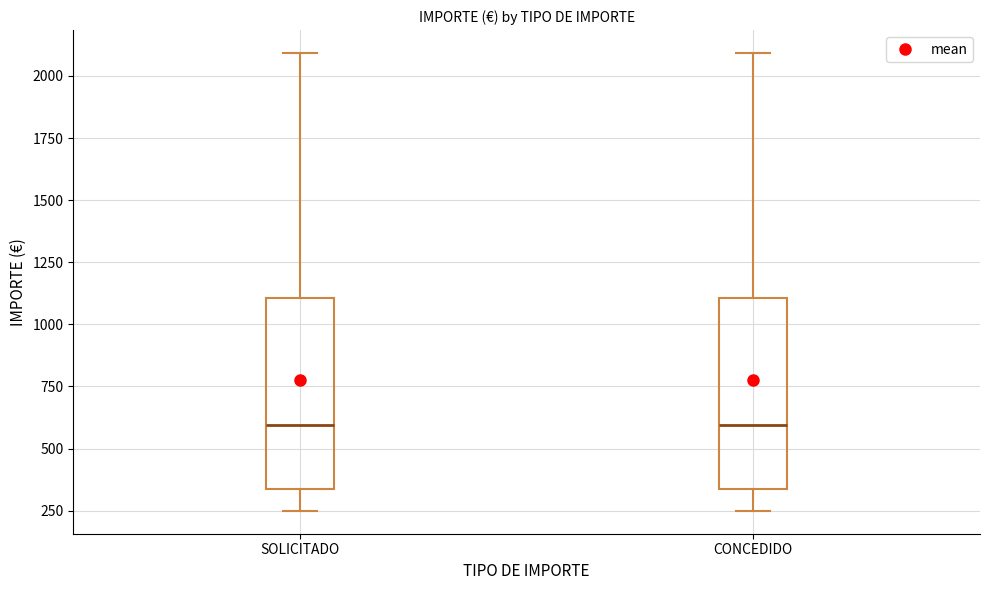

Reading left to right, transcribe this box plot: for each box, give where its median line is, the range the box spans, and where its two whiskers end, as read against the y-axis. The values are not printed on the chart, so give them approximately, as read against the axis.

SOLICITADO: median 600, box 350 to 1100, whiskers 250 to 2100
CONCEDIDO: median 600, box 350 to 1100, whiskers 250 to 2100